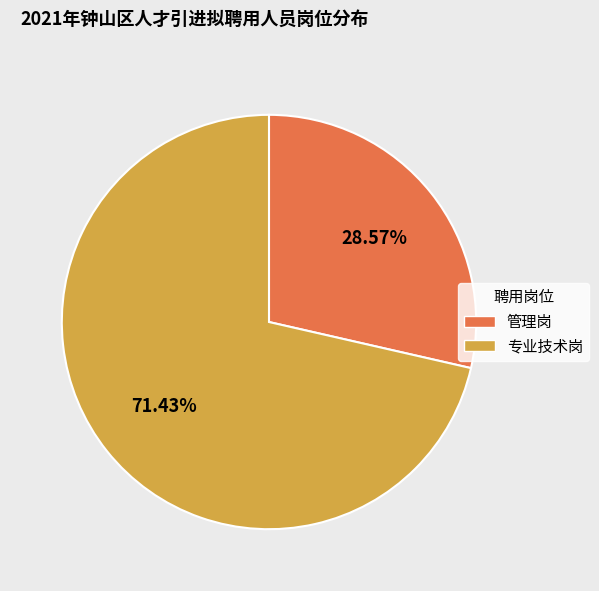

To the nearest percent, what portion does 管理岗 represent?

29%